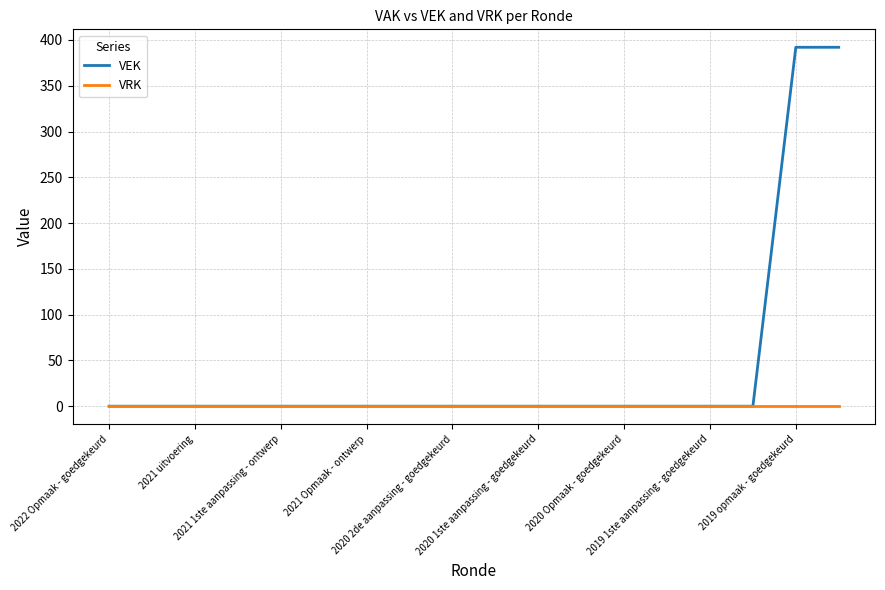

Rank the series by their average value, from highest to lowest.

VEK, VRK